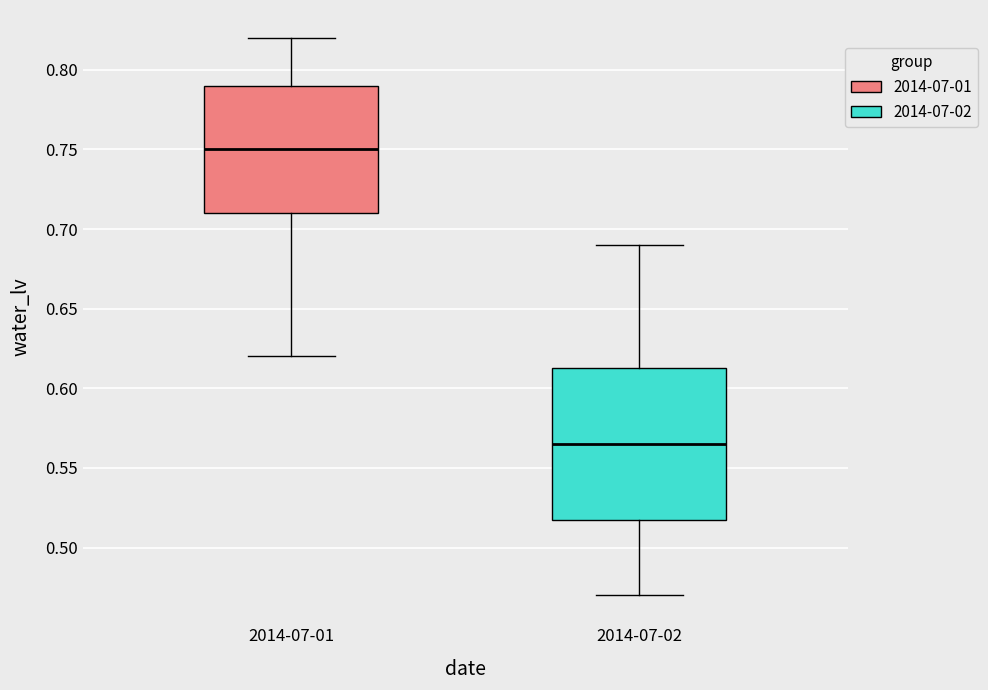

Comparing the boxes themselves (not the whiskers), which one is the tallest?

2014-07-02